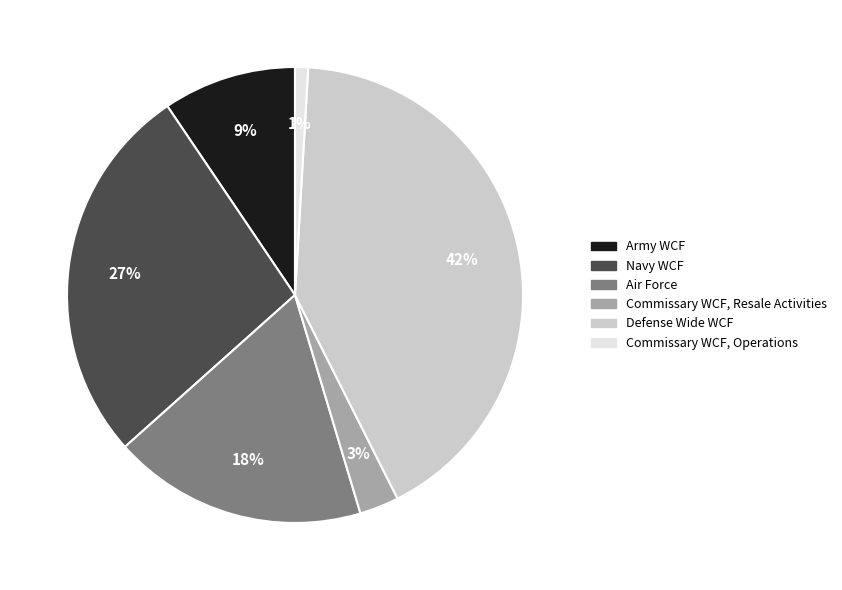

What percentage is the Army WCF slice, to the nearest percent?

9%